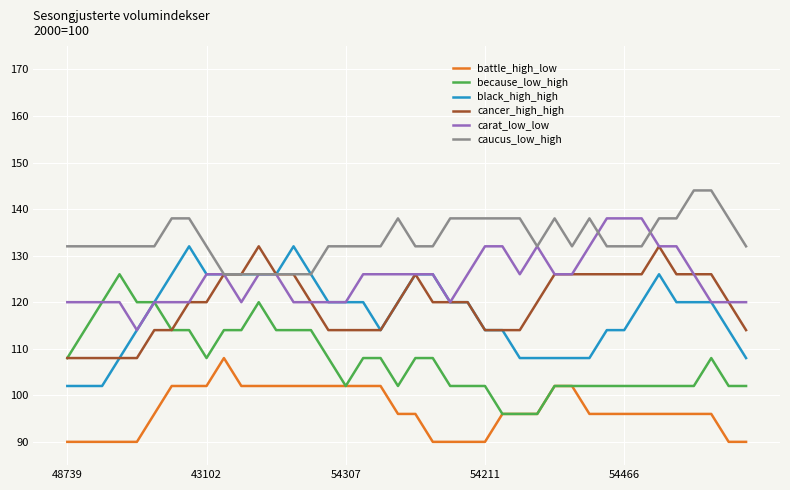

What is the maximum value for carat_low_low?

138